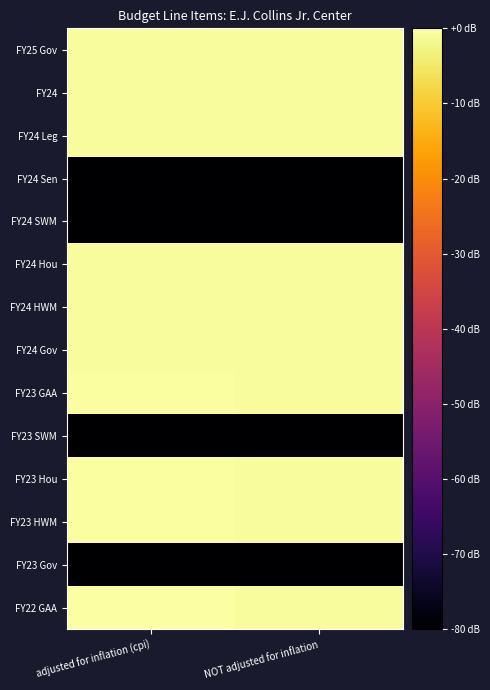

How many distinct data groups are displayed?

14